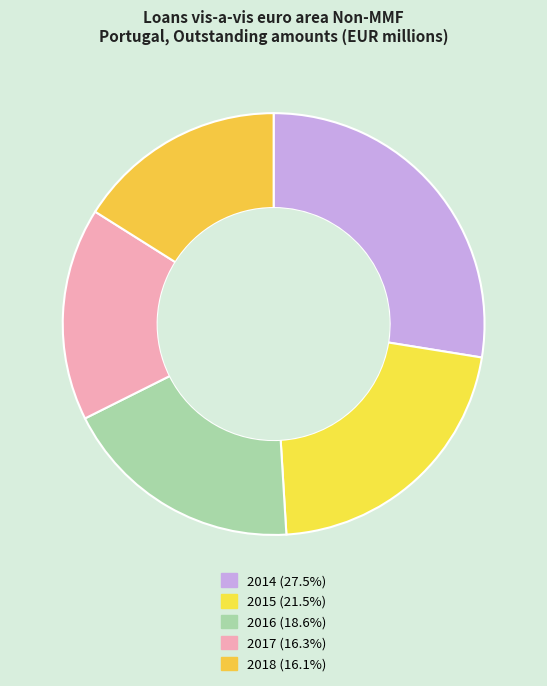

What percentage is NOT represented by 2018?

83.9%